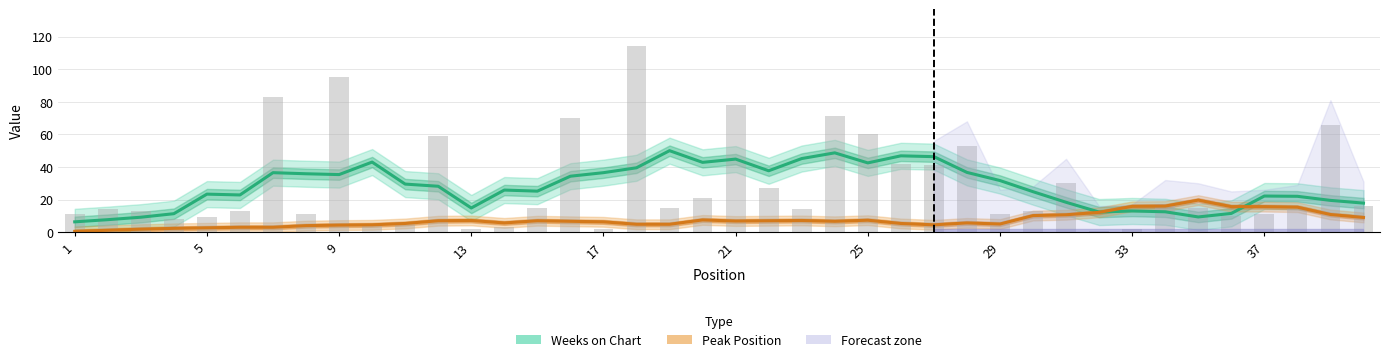

What is the maximum value for Peak Position?

19.7